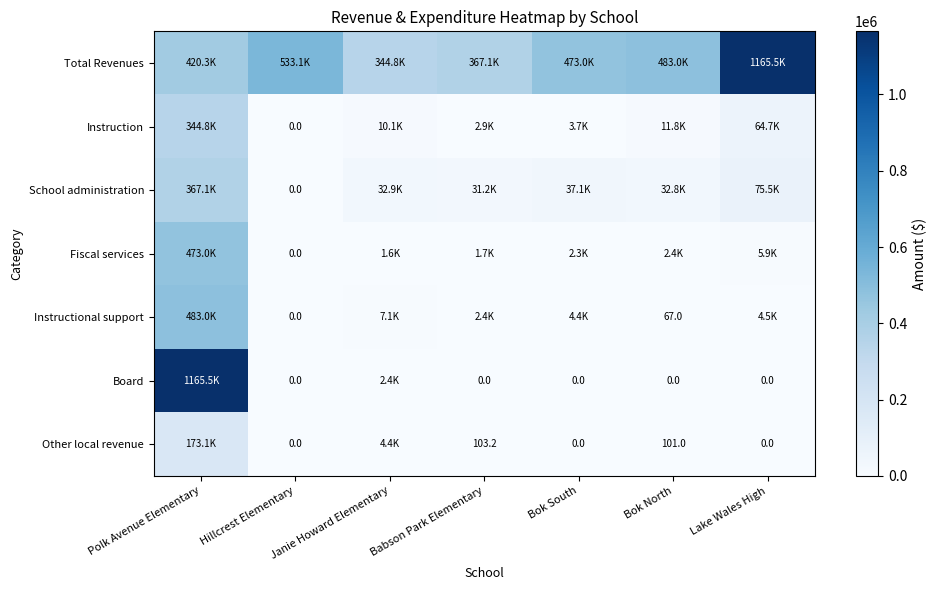

How many distinct data groups are displayed?

7